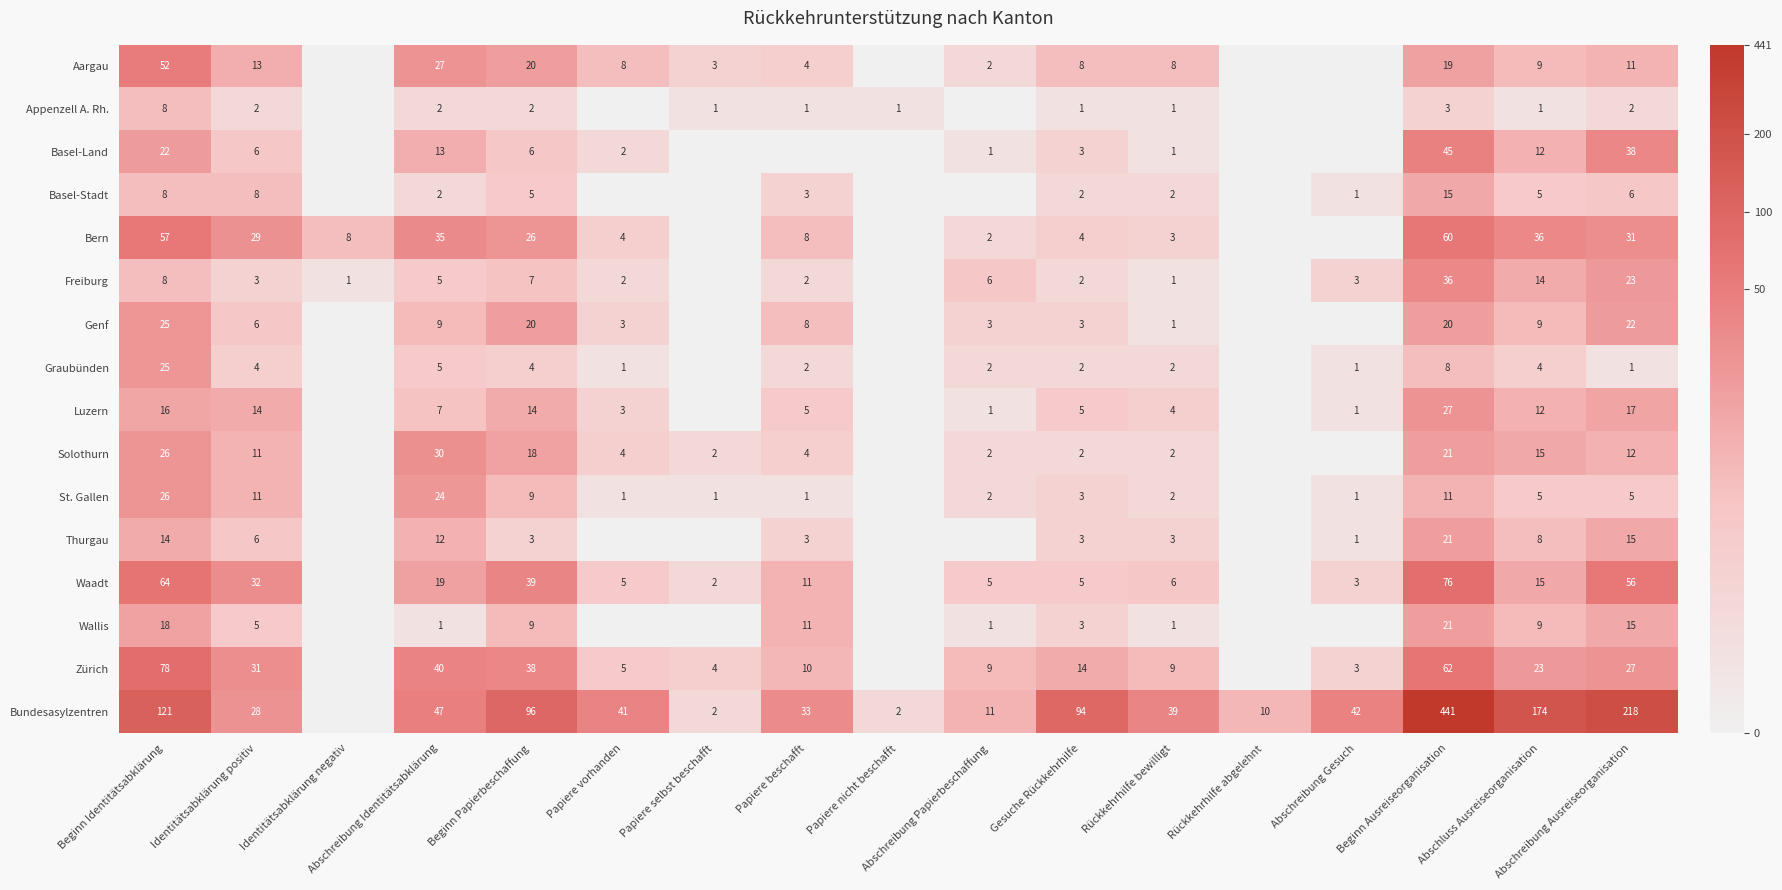

Is the value of Appenzell A. Rh. at Abschreibung Ausreiseorganisation greater than the value of Aargau at Papiere selbst beschafft?

No